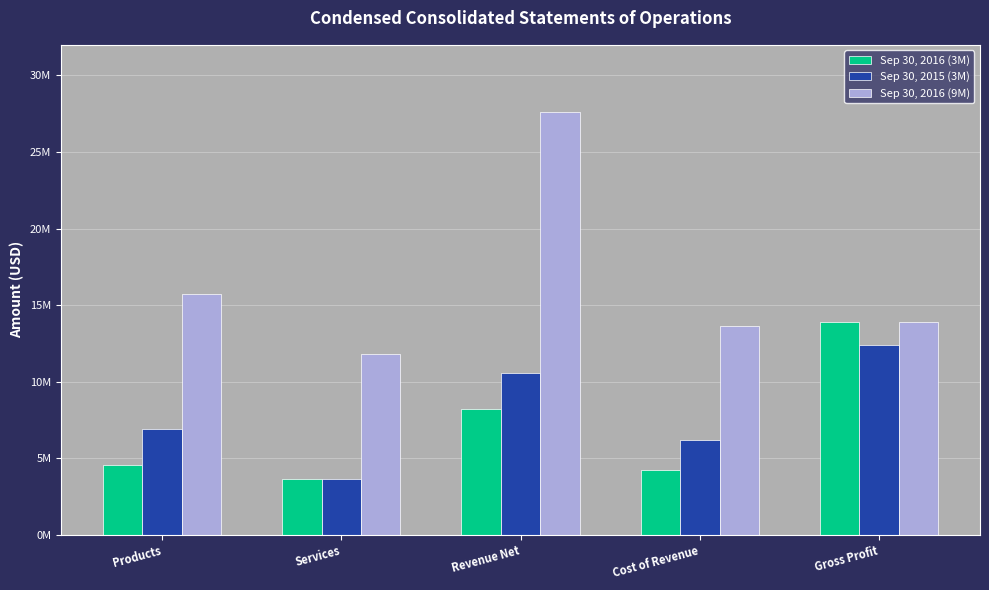

The value of Sep 30, 2016 (3M) at Products is 7326058. True or false?

False